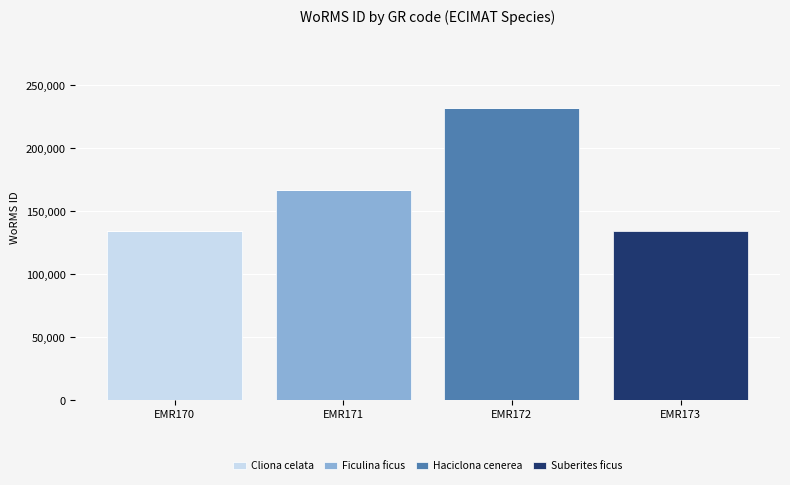

Count the number of data series in this chart.

4